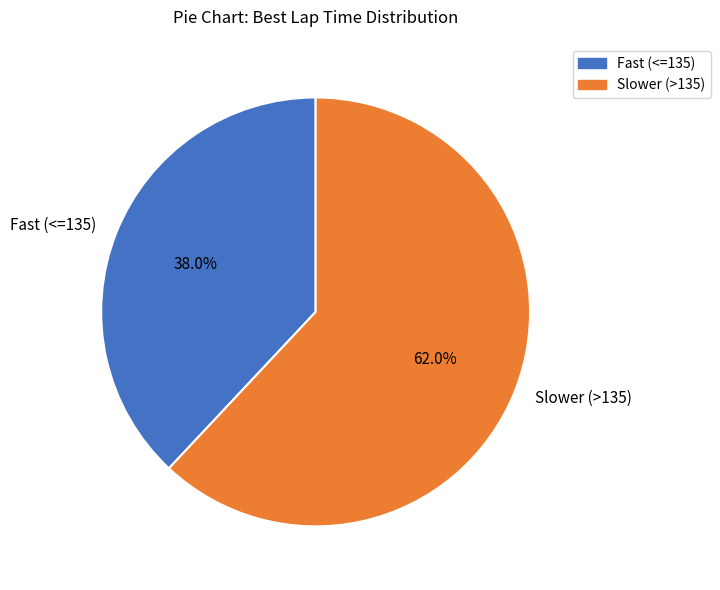

Which slice is the largest?

Slower (>135)